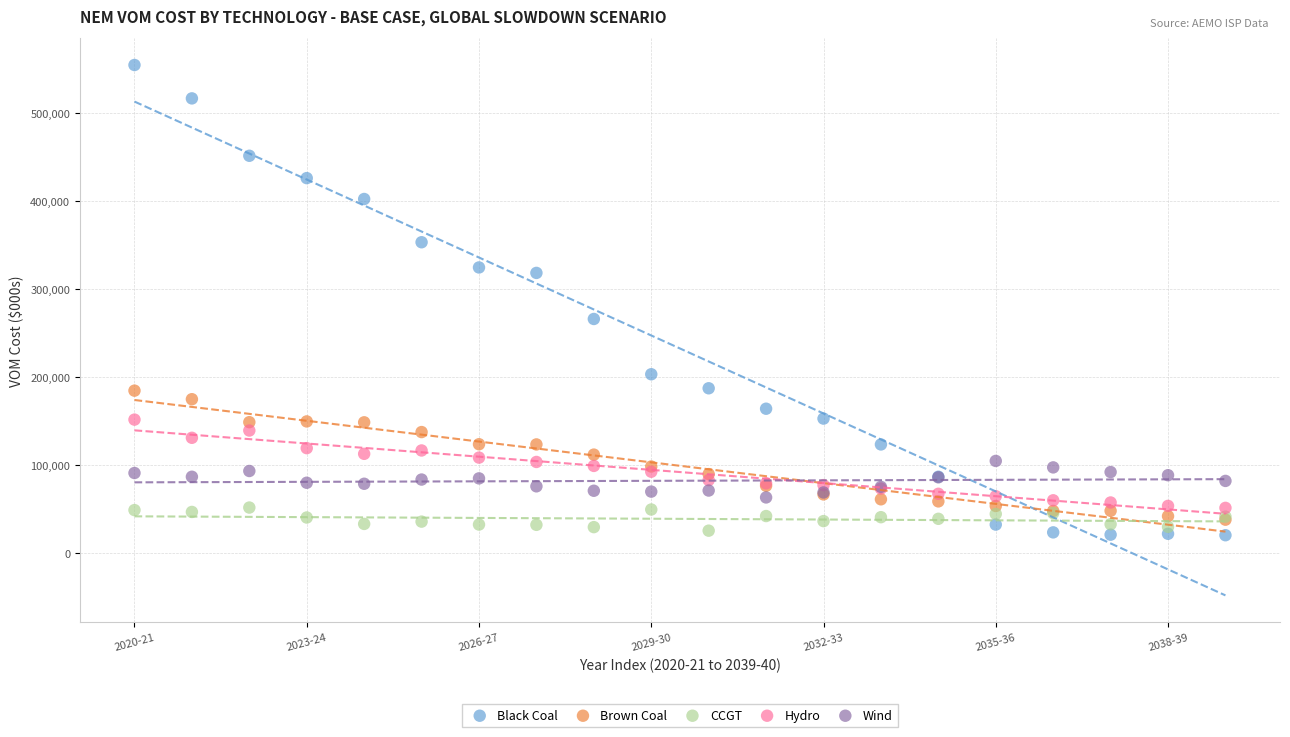

Across all series, what Y value is closest to 287524?

266081.1